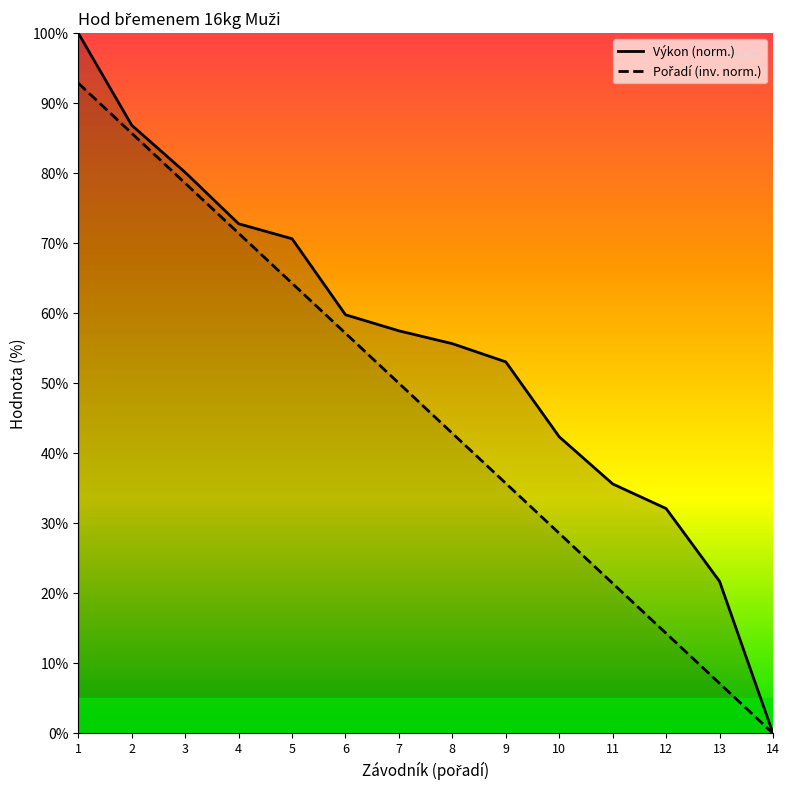

What is the value of the Pořadí point at the 1st from the left?

92.9